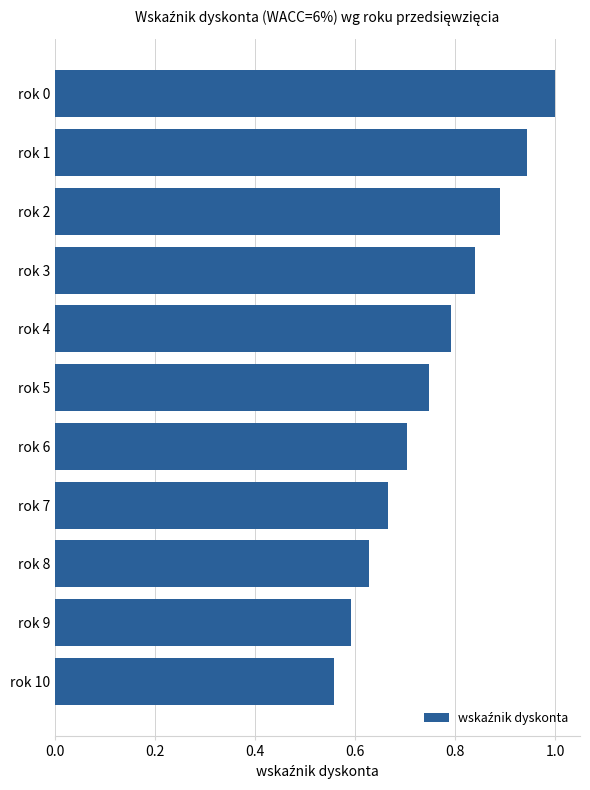

Rank the categories by value from highest to lowest.

rok 0, rok 1, rok 2, rok 3, rok 4, rok 5, rok 6, rok 7, rok 8, rok 9, rok 10